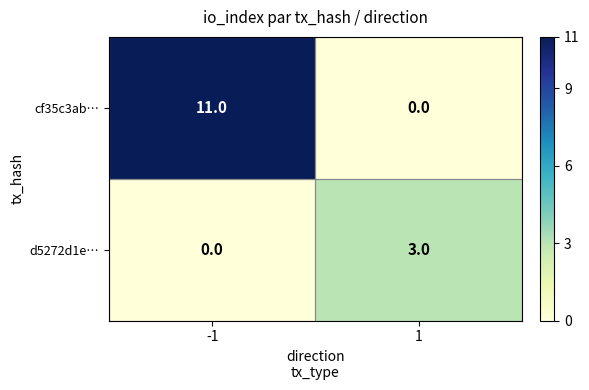

Which series has the widest spread of values?

cf35c3ab…